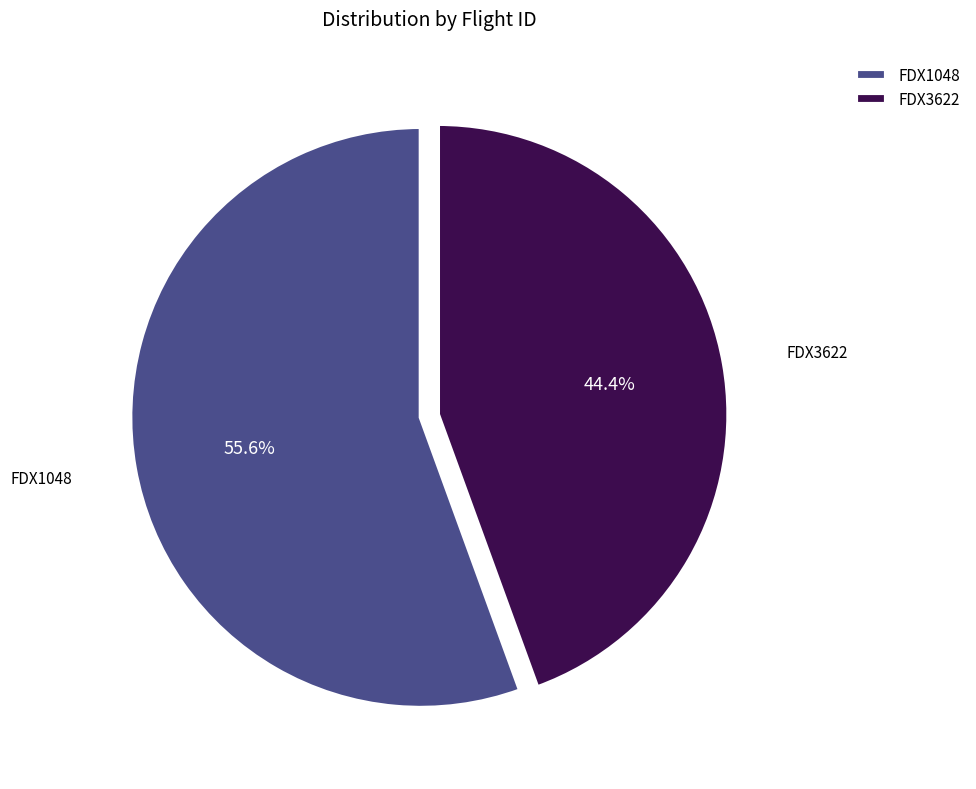

How many slices are in this pie chart?

2